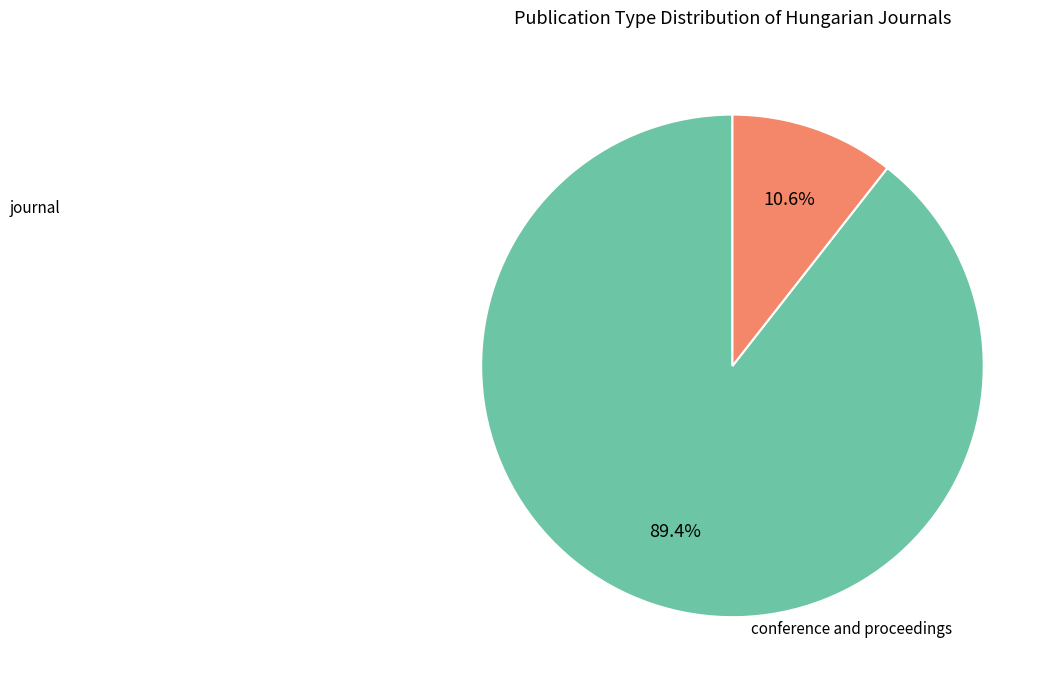

Is there a majority slice in this chart?

Yes